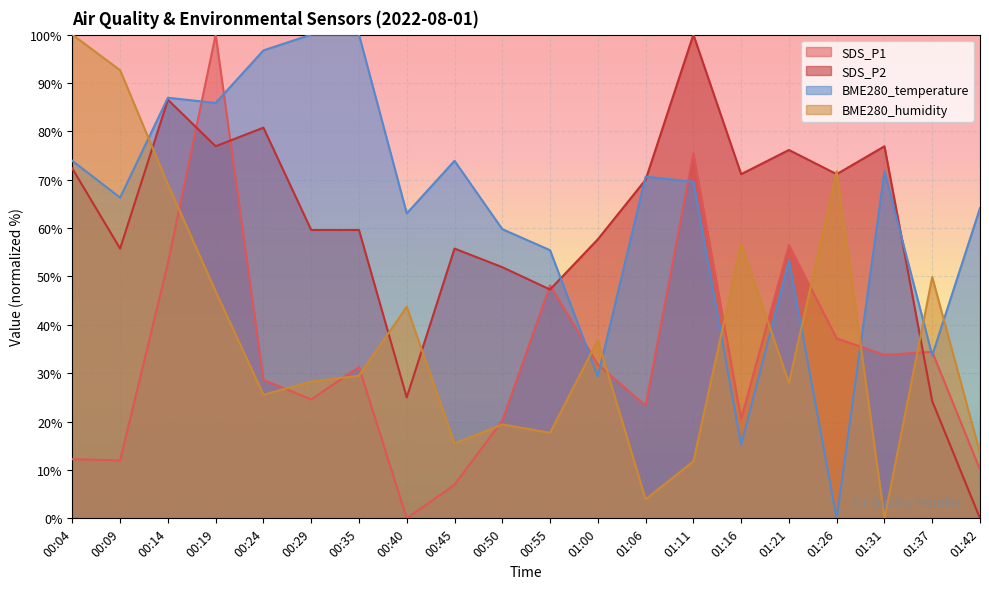

Which series has the largest total across all categories?

BME280_temperature